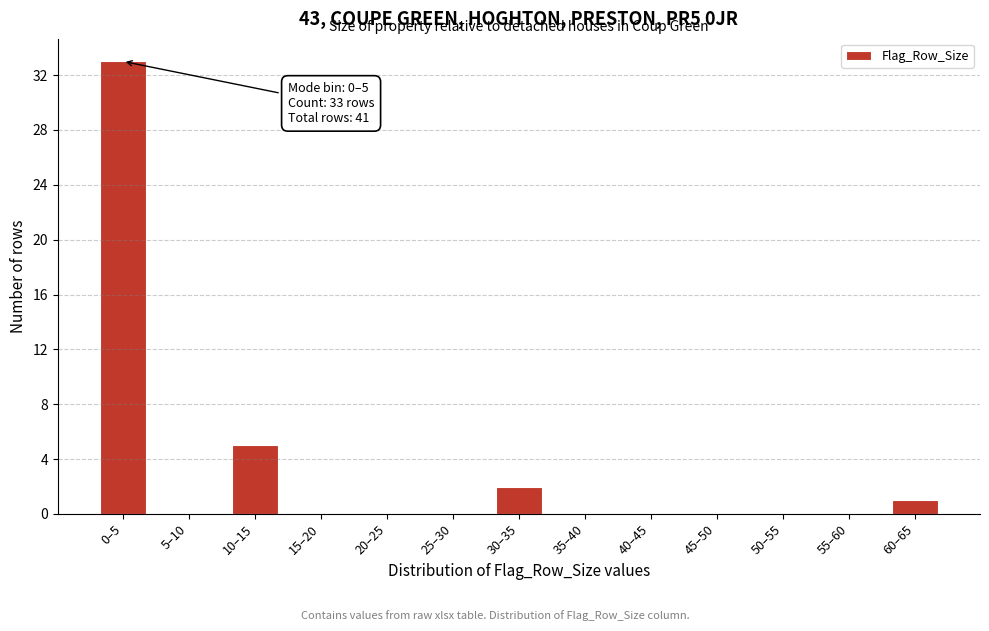

Reading right to left, list all the values displayed in this chart.

60–65=1	55–60=0	50–55=0	45–50=0	40–45=0	35–40=0	30–35=2	25–30=0	20–25=0	15–20=0	10–15=5	5–10=0	0–5=33